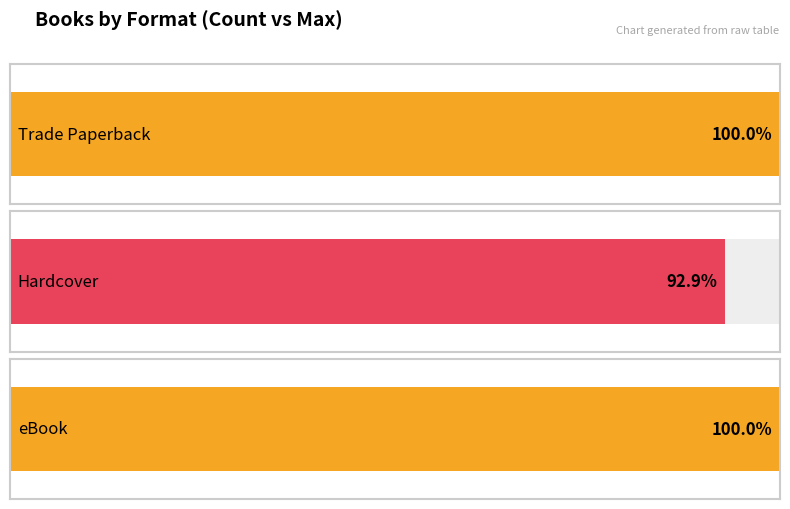

What is the label of the 2nd bar from the left?

Hardcover